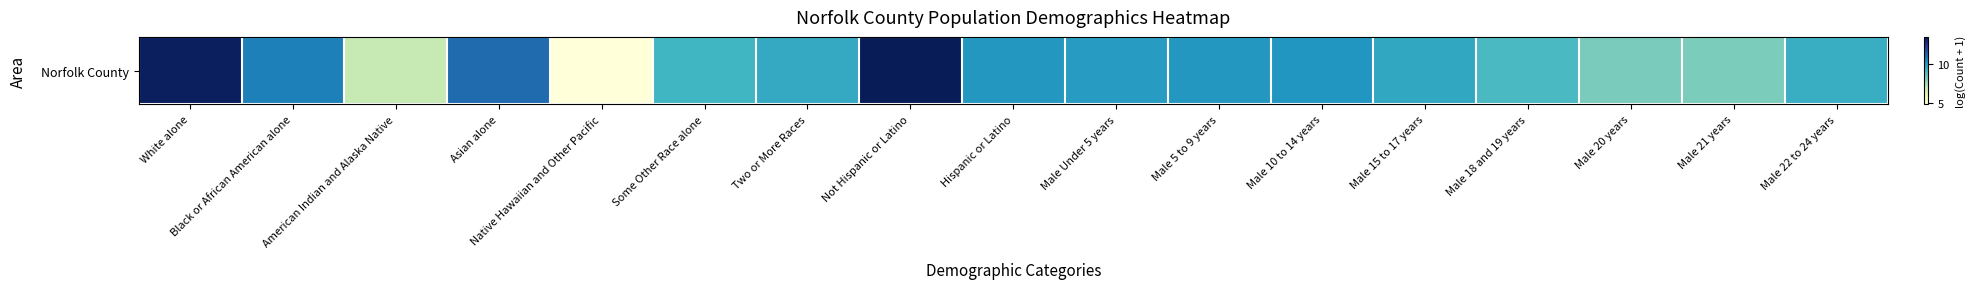

Rank the categories by value from highest to lowest.

Not Hispanic or Latino, White alone, Asian alone, Black or African American alone, Male 10 to 14 years, Male 5 to 9 years, Hispanic or Latino, Male Under 5 years, Male 15 to 17 years, Two or More Races, Male 22 to 24 years, Some Other Race alone, Male 18 and 19 years, Male 20 years, Male 21 years, American Indian and Alaska Native, Native Hawaiian and Other Pacific